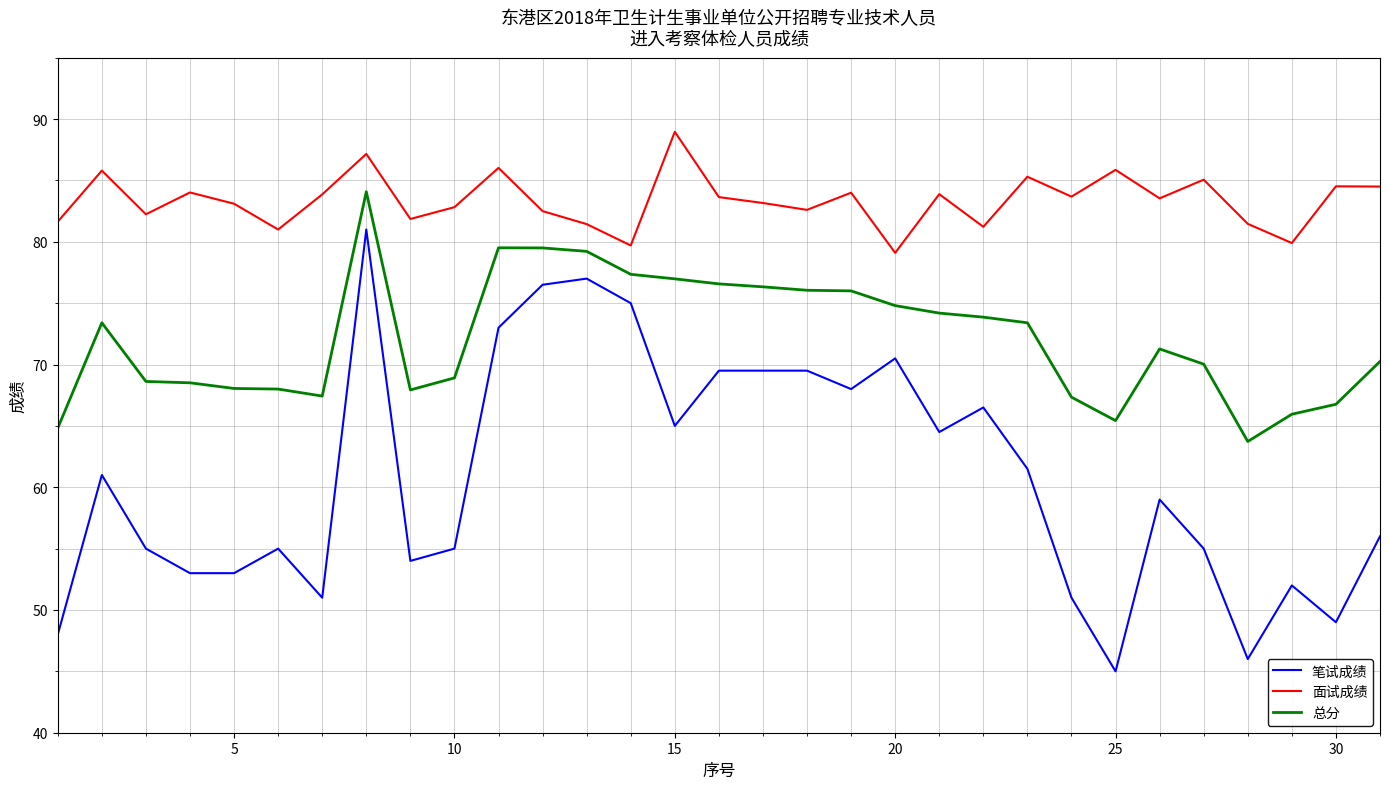

Which series has the largest total across all categories?

面试成绩